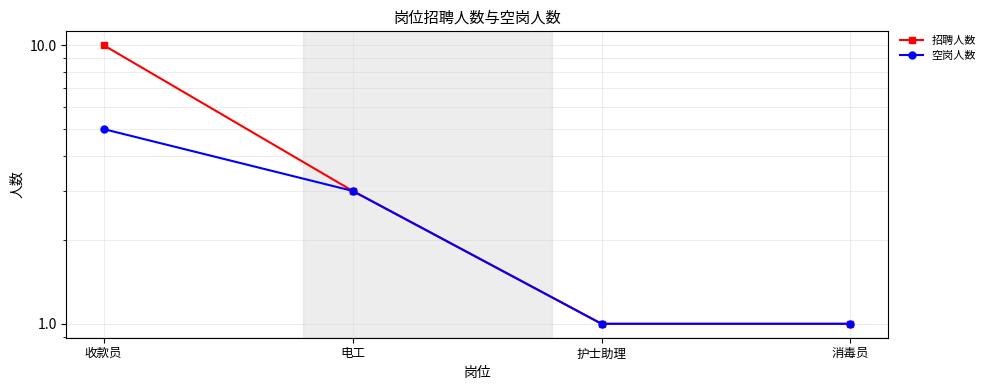

Reading right to left, transcribe all the data shown in this chart.

招聘人数: 消毒员=1	护士助理=1	电工=3	收款员=10
空岗人数: 消毒员=1	护士助理=1	电工=3	收款员=5